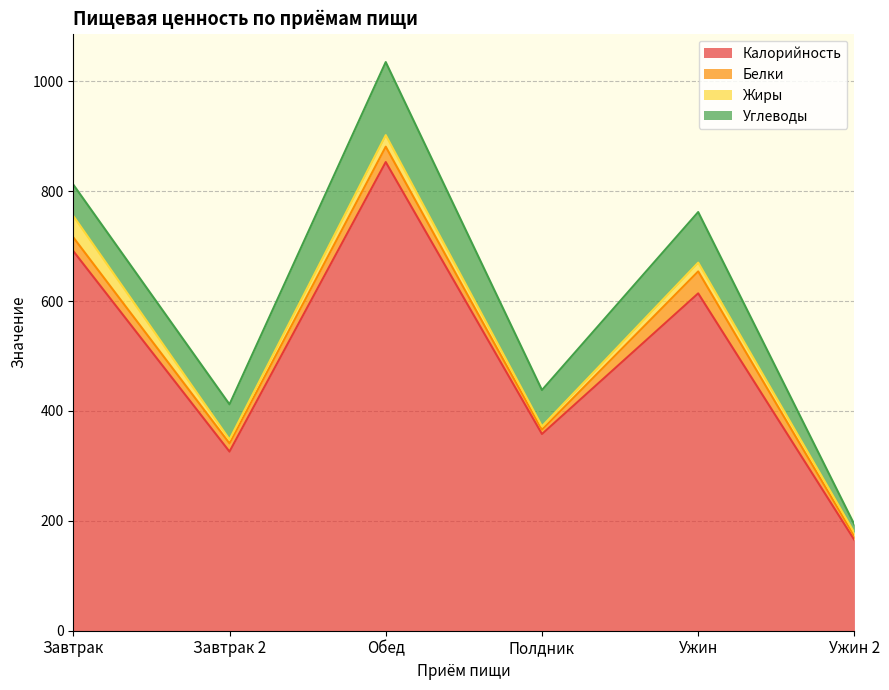

The Углеводы series shows 66 at Полдник. True or false?

True